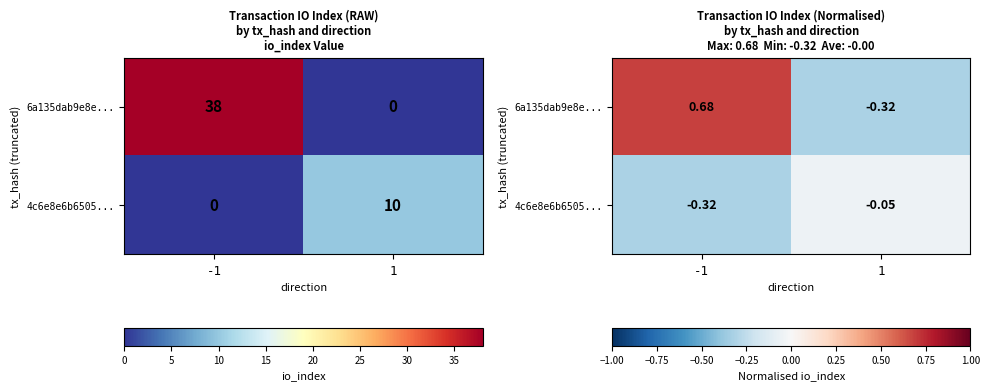

Which series has the largest total across all categories?

6a135dab9e8e...